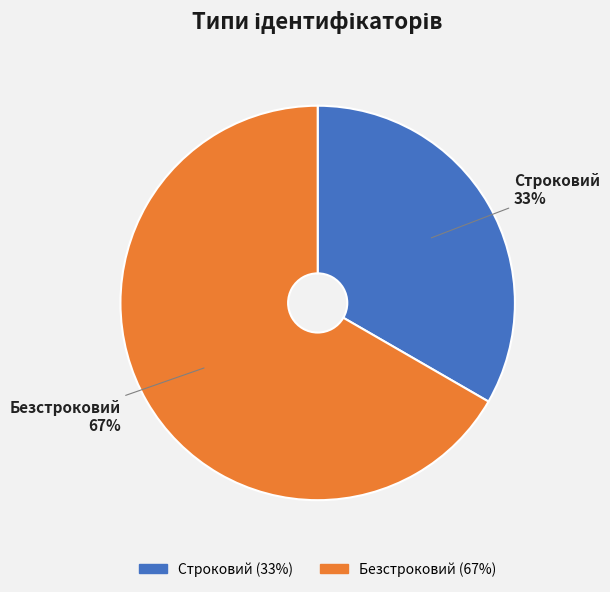

To the nearest percent, what is the combined percentage of Строковий and Безстроковий?

100%